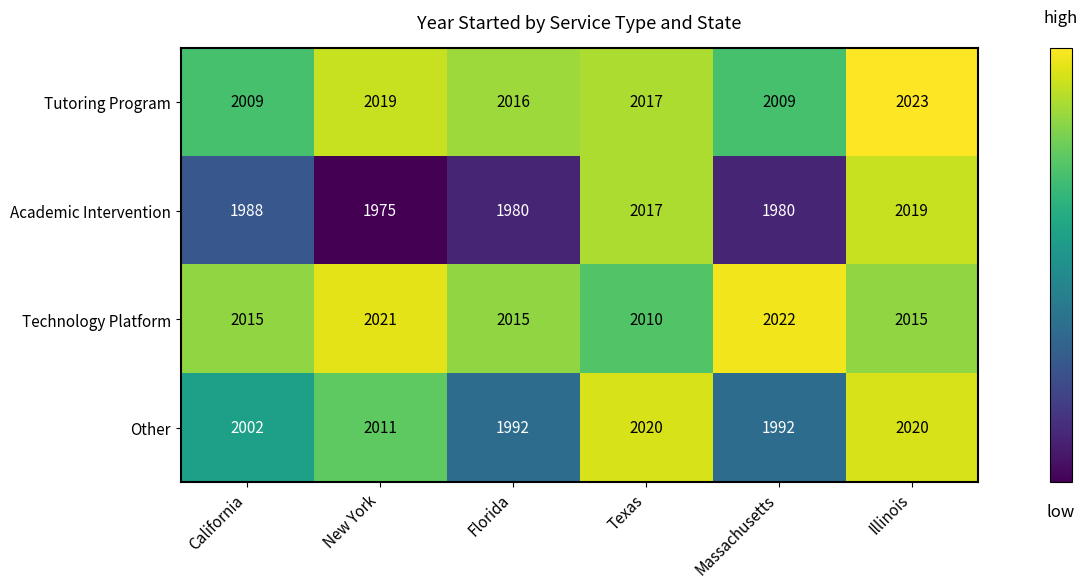

The Other series shows 1194 at California. True or false?

False